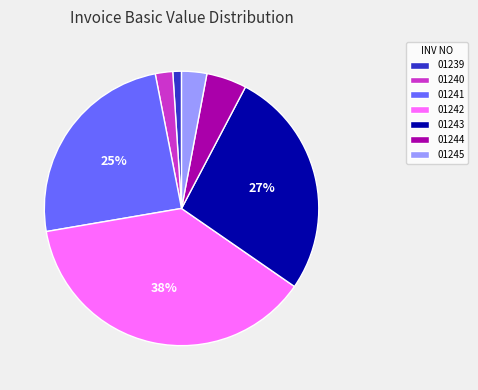

True or false: 01241 accounts for 11% of the total.

False